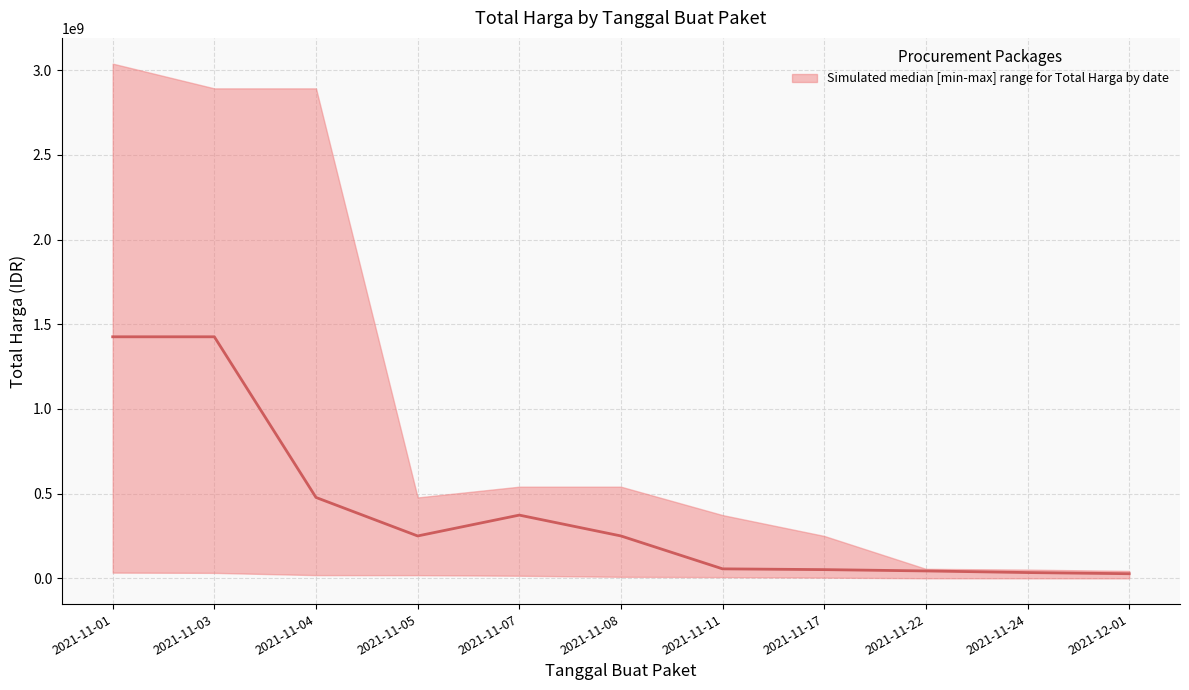

How many points are higher than both their immediate neighbors (excluding endpoints)?

1